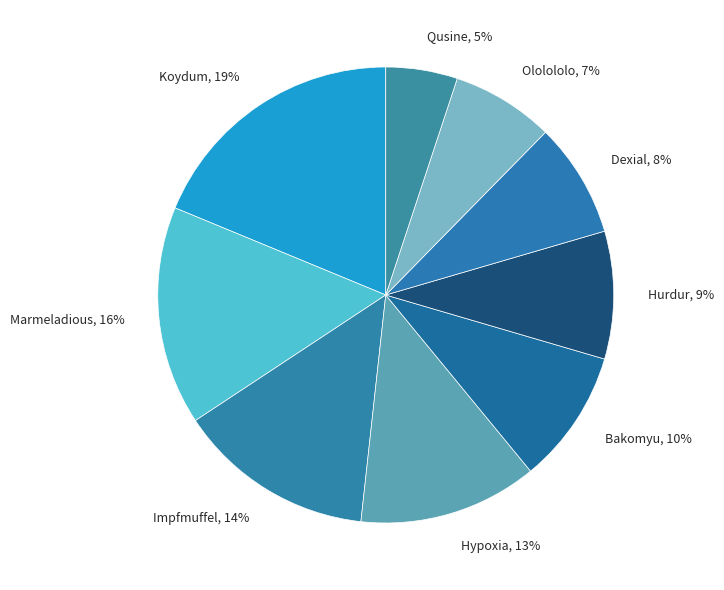

To the nearest percent, what is the combined percentage of Hypoxia and Impfmuffel?

27%